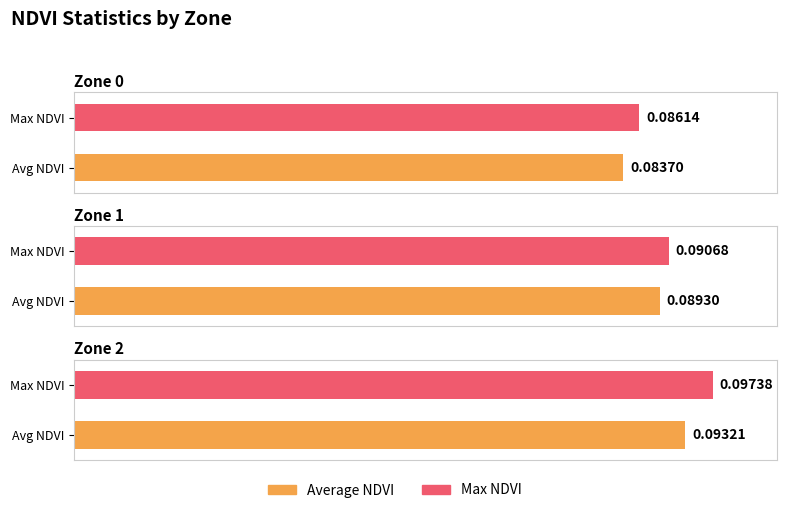

Which series changed the most between Zone 1 and Zone 2?

Max NDVI